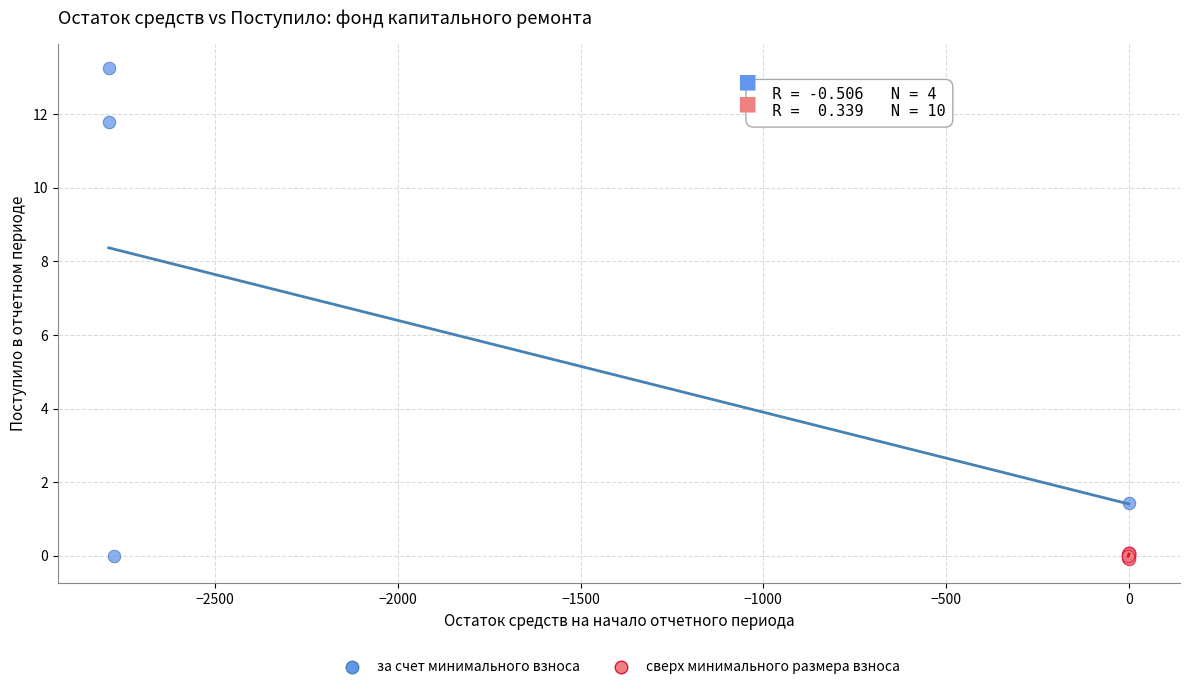

Which series has the widest spread of Y values?

за счет минимального взноса